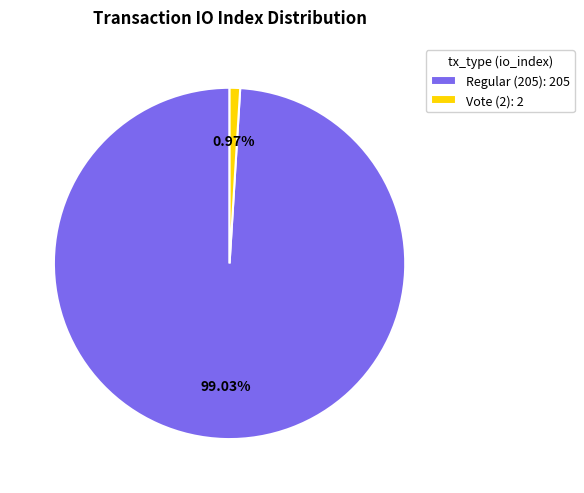

To the nearest percent, what percentage of the pie is Vote (2)?

1%